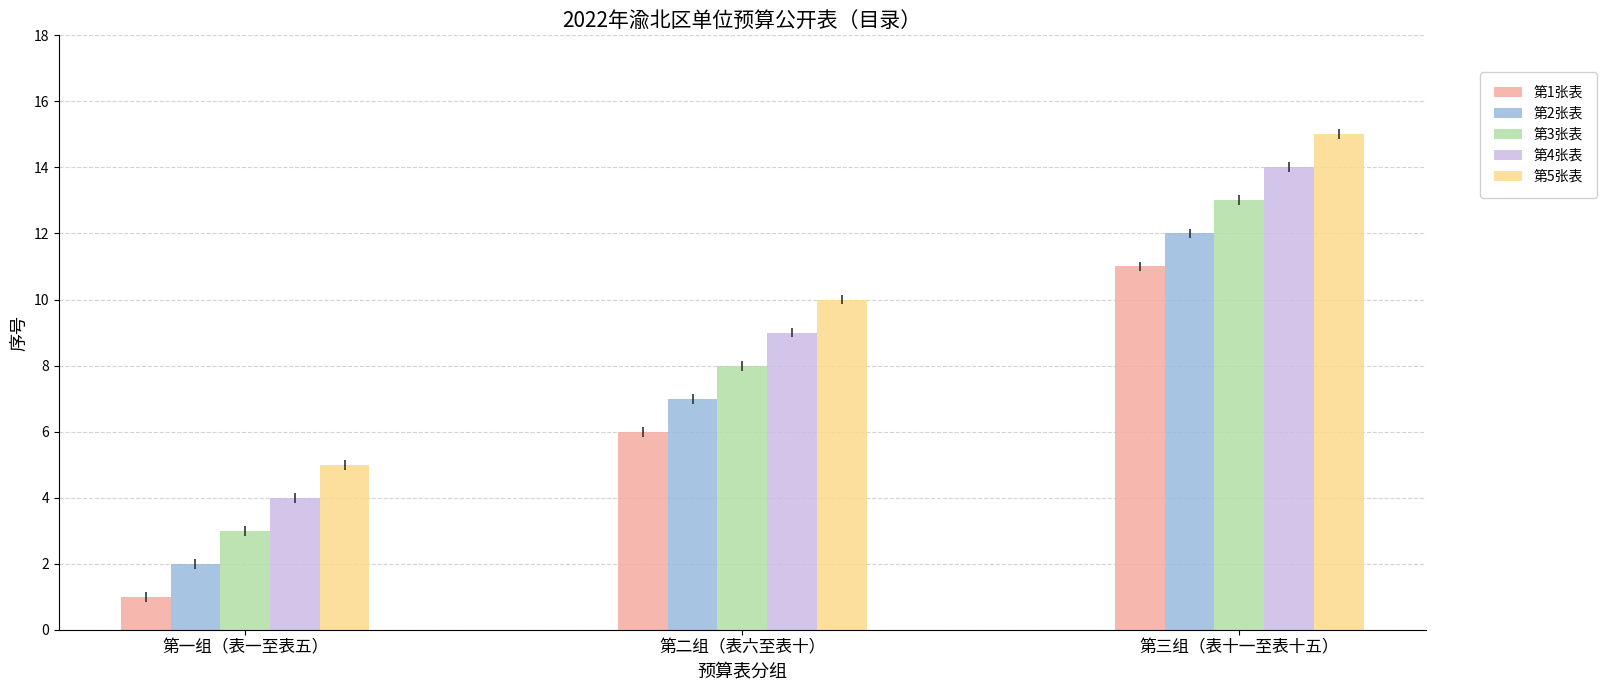

How many 第5张表 values are between 5 and 15?

3